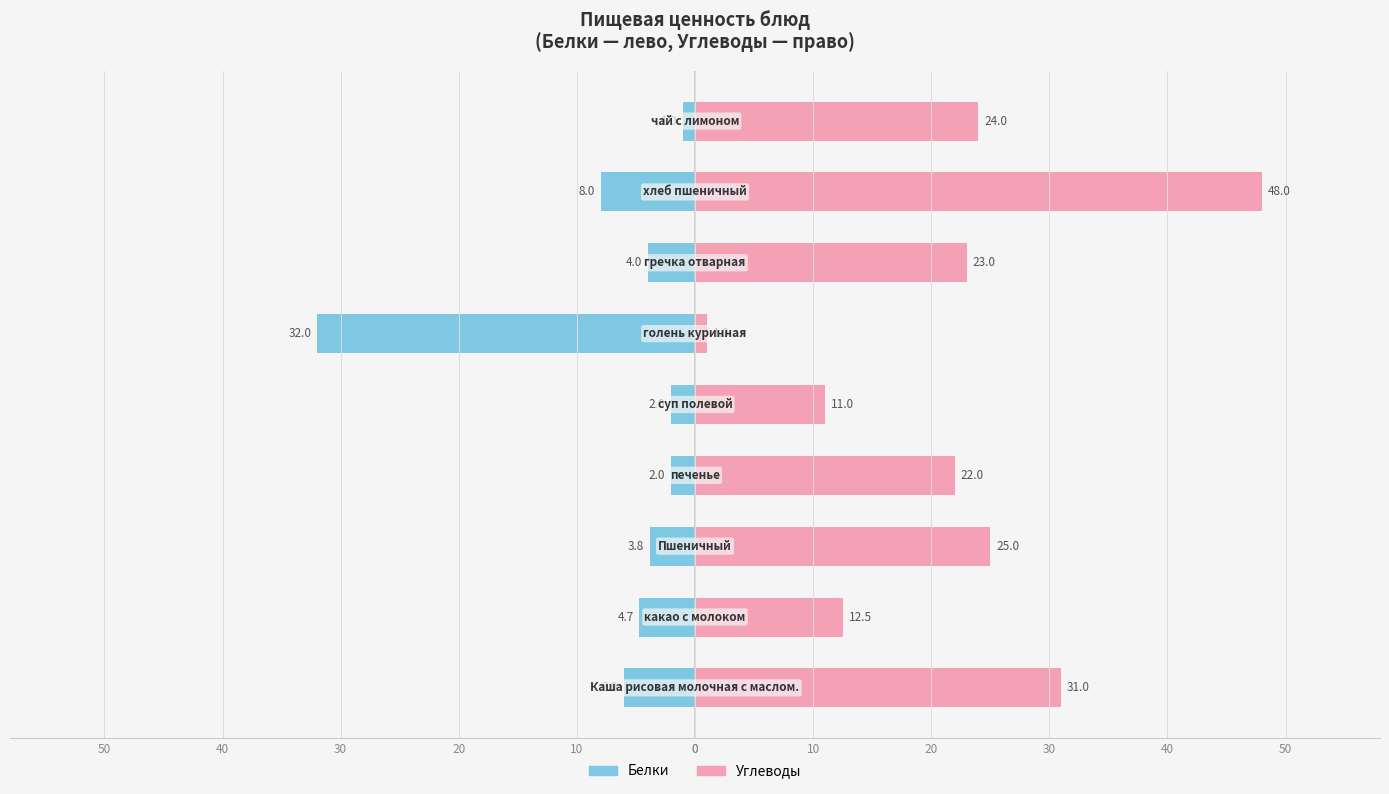

What is the minimum value for Углеводы?

1.0